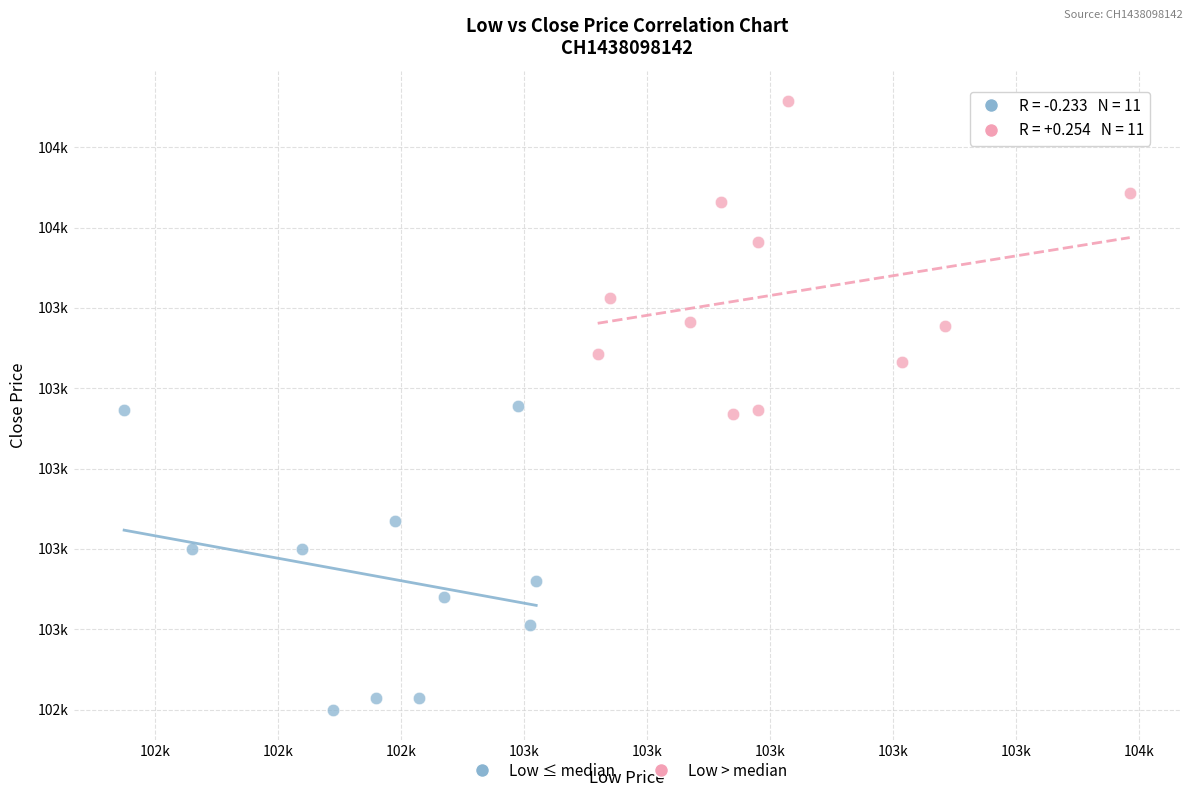

Which series has the widest spread of Y values?

Low > median